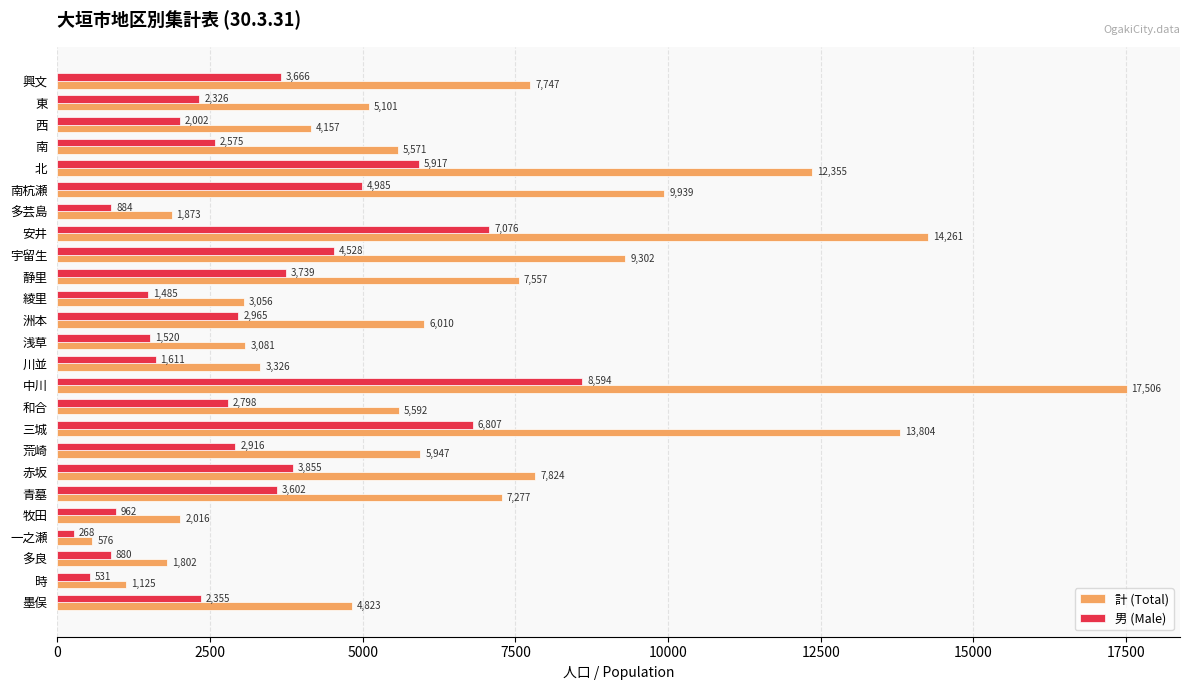

Is it true that 計 (Total) equals 1873 at 多芸島?

True